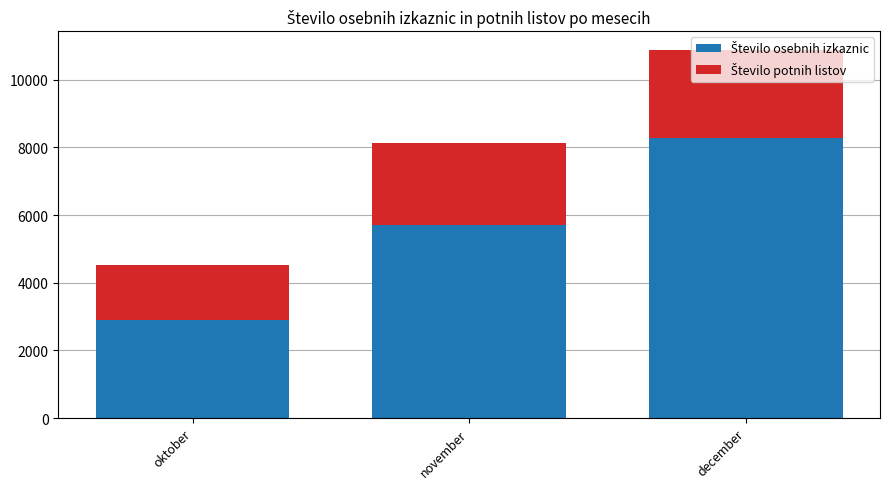

At which category is the sum across all series the highest?

december